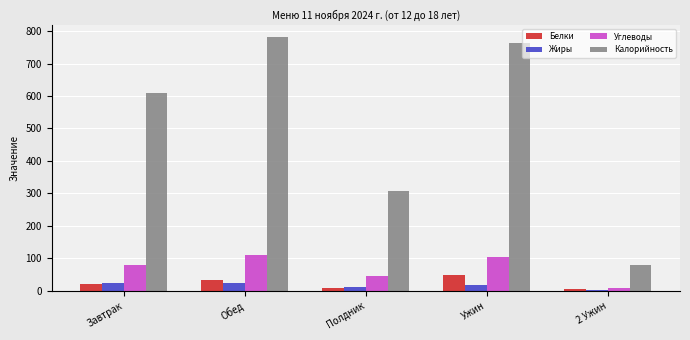

What is the sum of the Белки values at 2 Ужин and Обед?

40.0